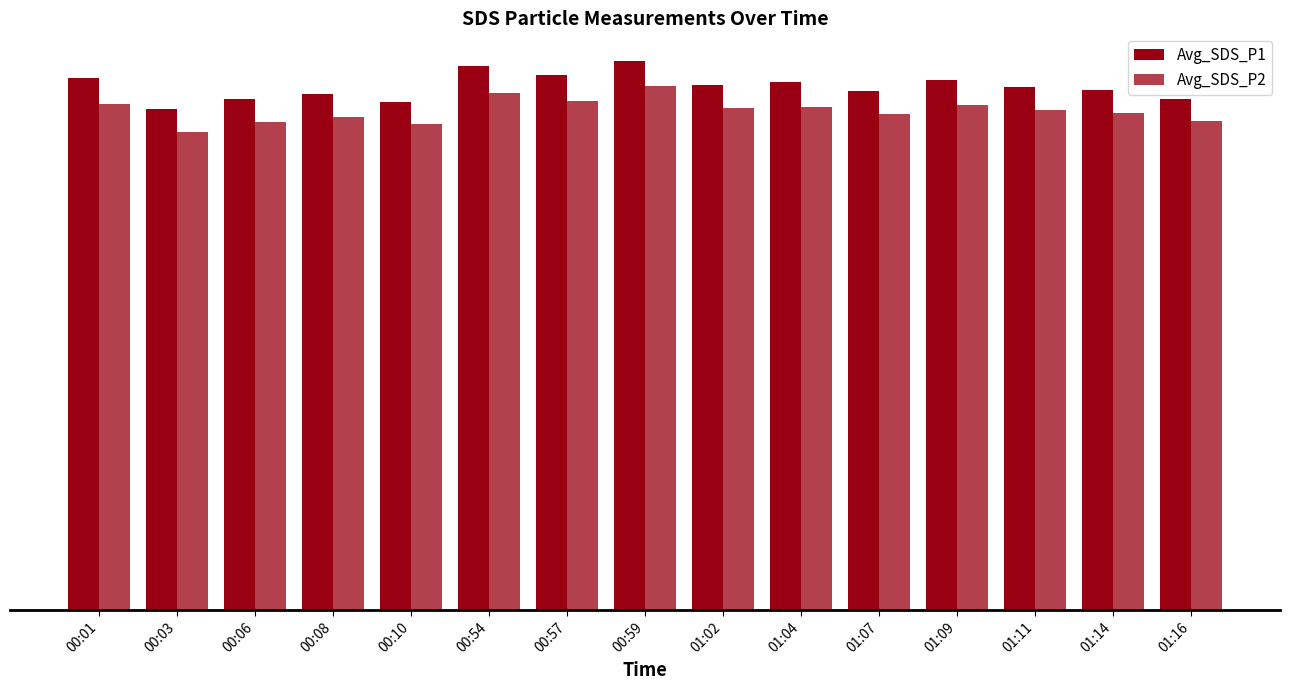

What is the maximum value shown in the chart?

21.6